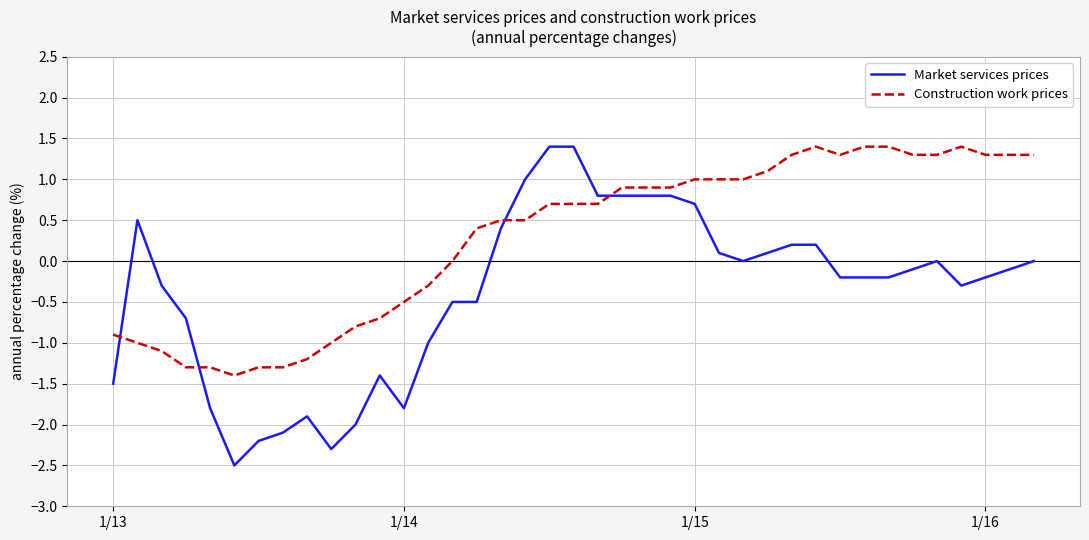

Rank the series by their average value, from lowest to highest.

Market services prices, Construction work prices